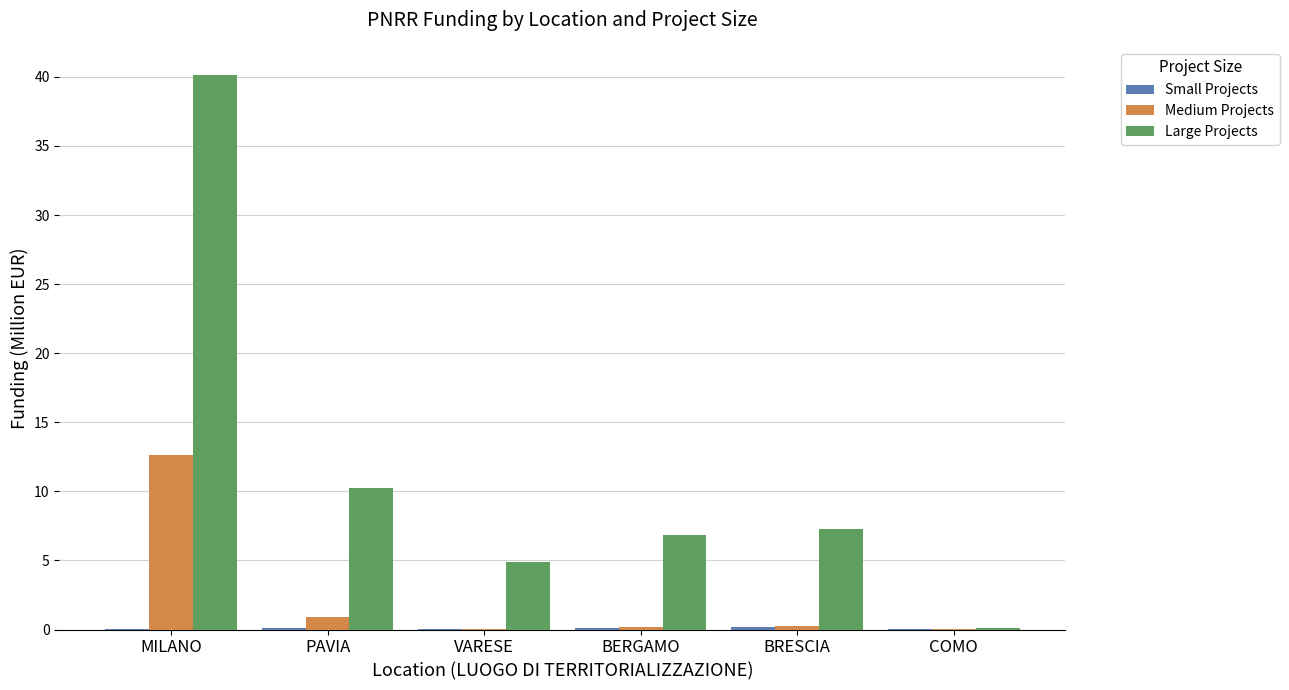

Are the bars horizontal?

No